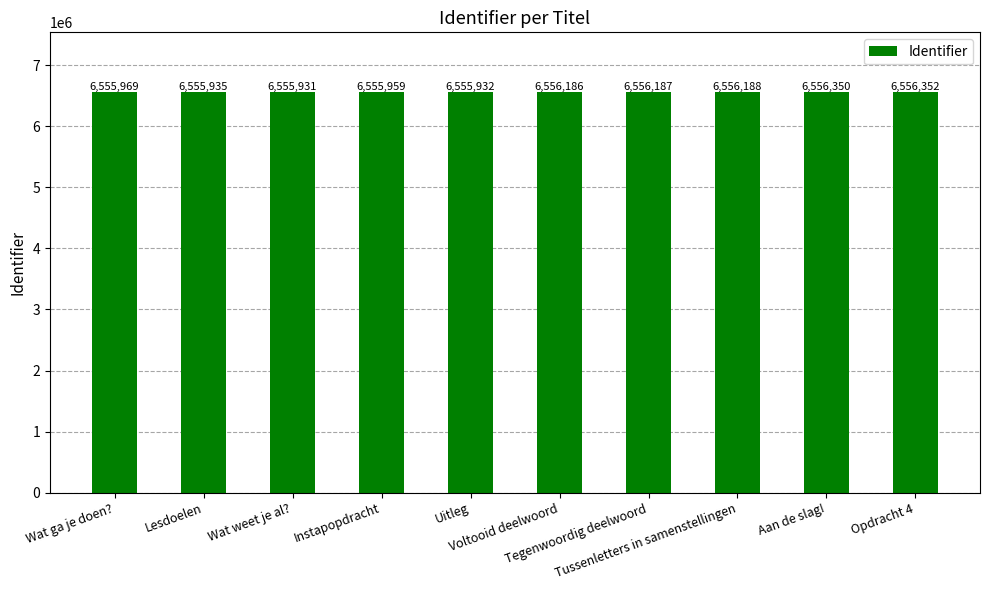

Rank the categories by value from highest to lowest.

Opdracht 4, Aan de slag!, Tussenletters in samenstellingen, Tegenwoordig deelwoord, Voltooid deelwoord, Wat ga je doen?, Instapopdracht, Lesdoelen, Uitleg, Wat weet je al?